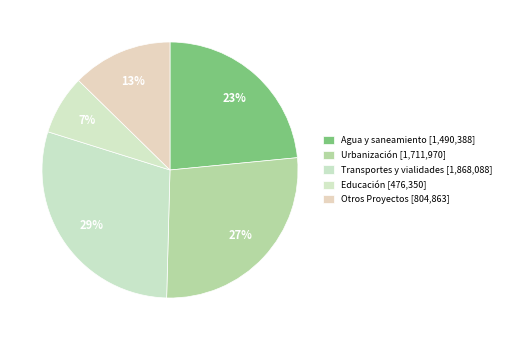

Does any single category account for the majority?

No